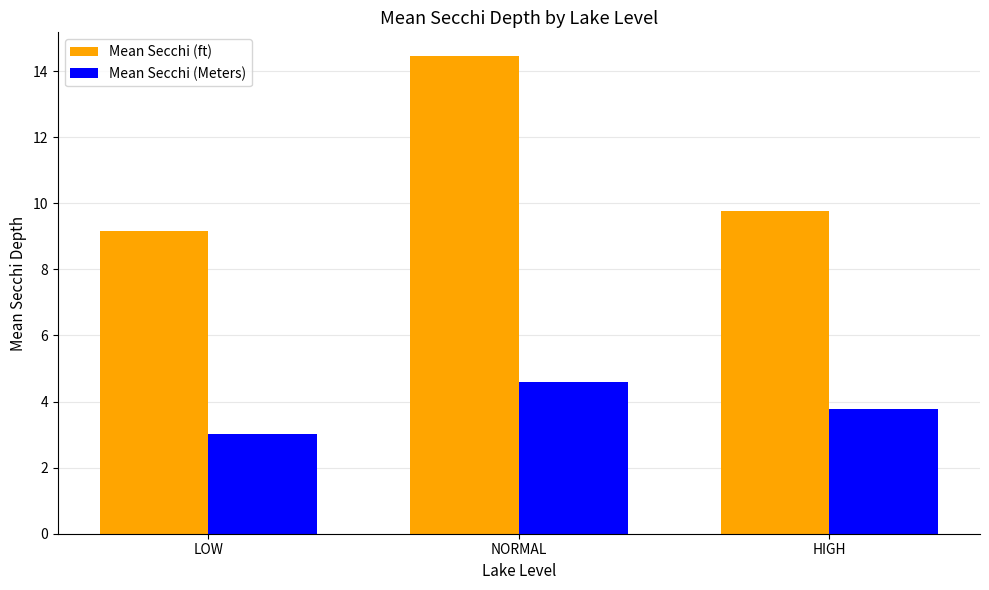

At LOW, list the series in order from largest to smallest.

Mean Secchi (ft), Mean Secchi (Meters)